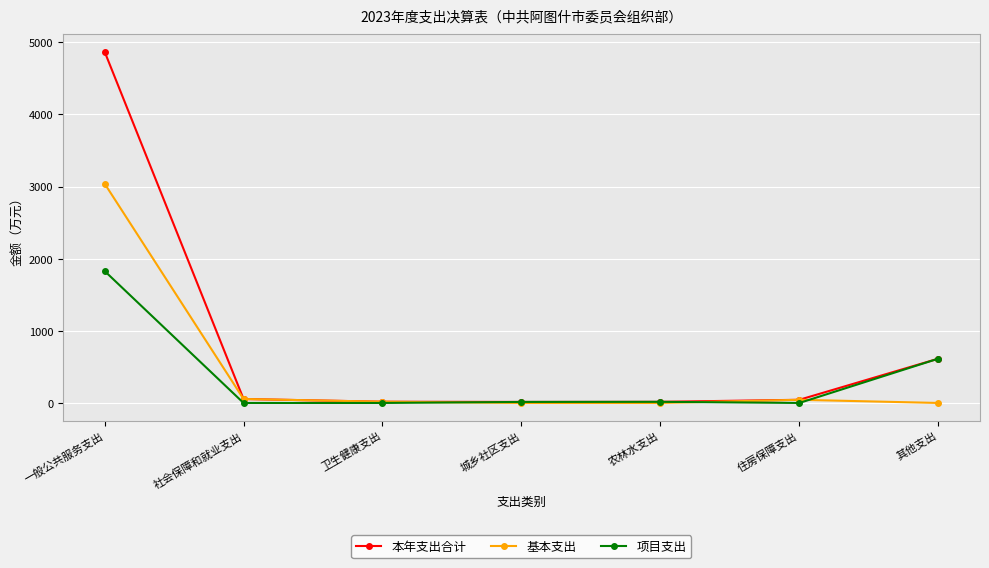

List the series in order of their peak value, lowest first.

项目支出, 基本支出, 本年支出合计